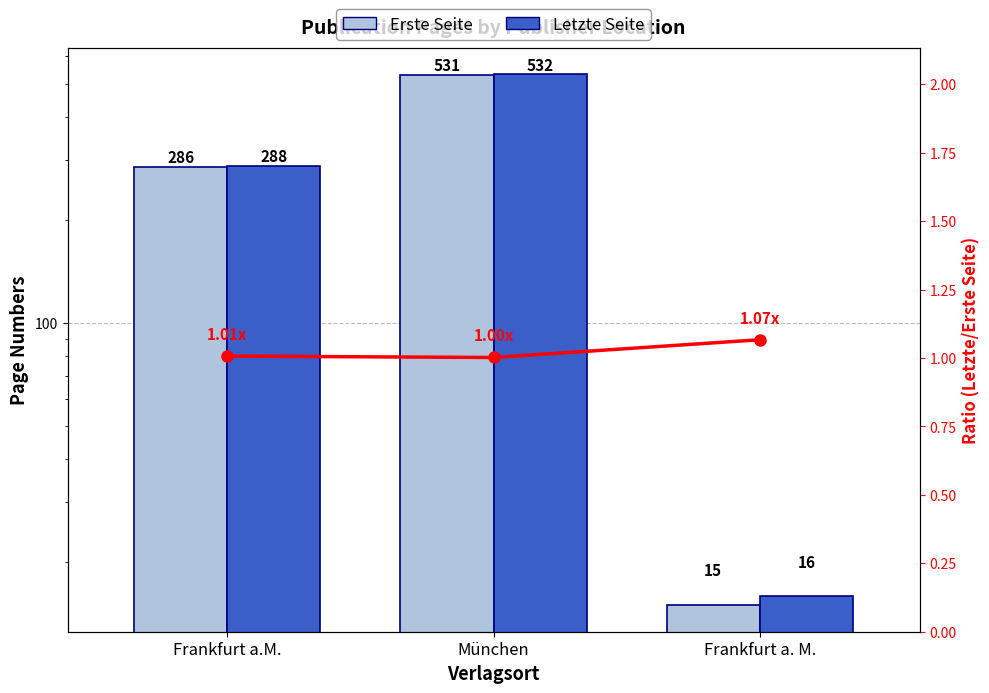

The Letzte Seite series shows 288.0 at Frankfurt a.M.. True or false?

True